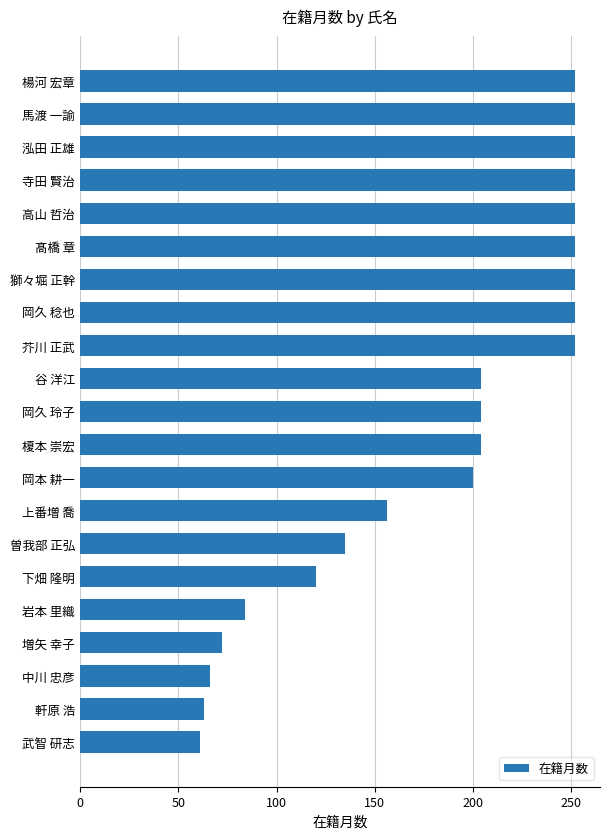

Is it true that the value at 岩本 里織 is 23?

False